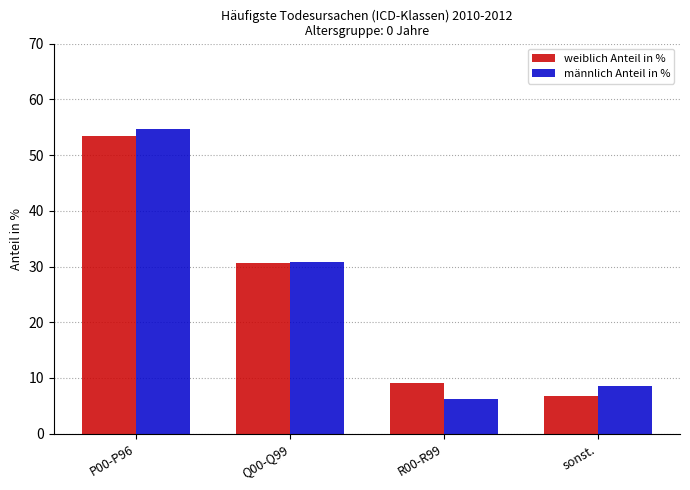

What is the difference between the highest and lowest values at R00-R99?

2.8